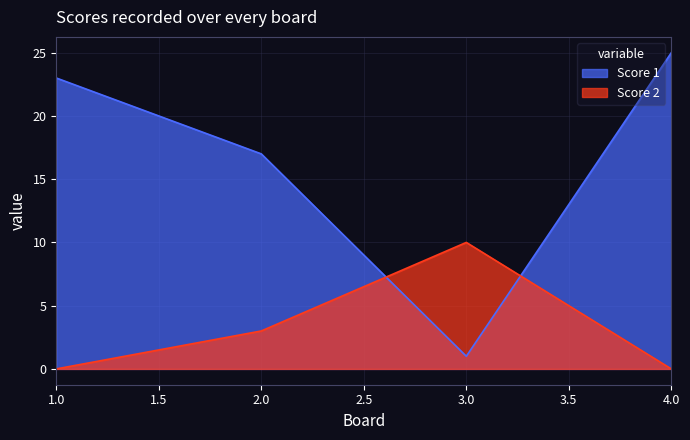

The value of Score 1 at 4.0 is 25. True or false?

True